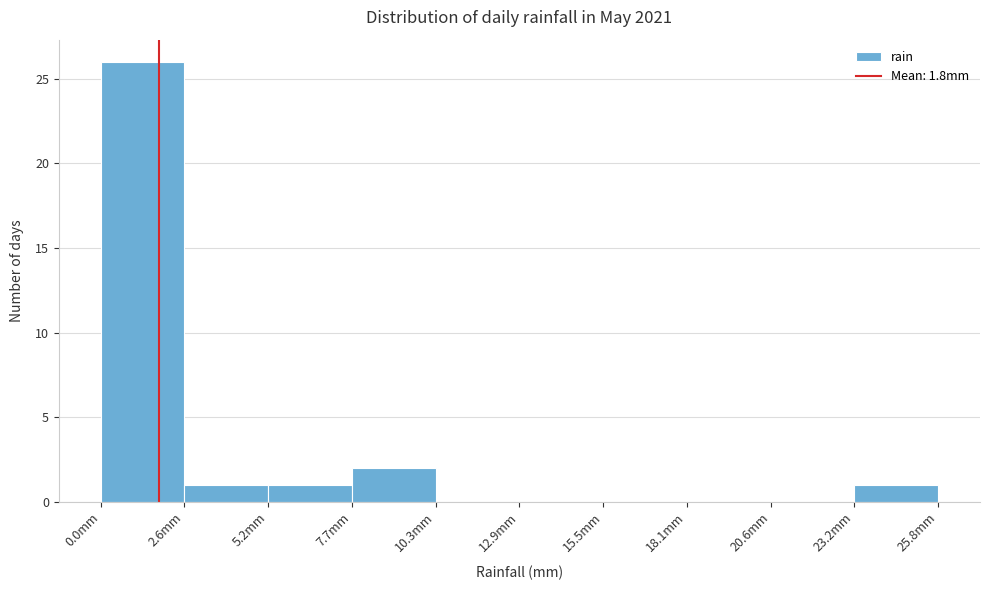

Over which range of the x-axis is the bar tallest?

0.0 to 2.5